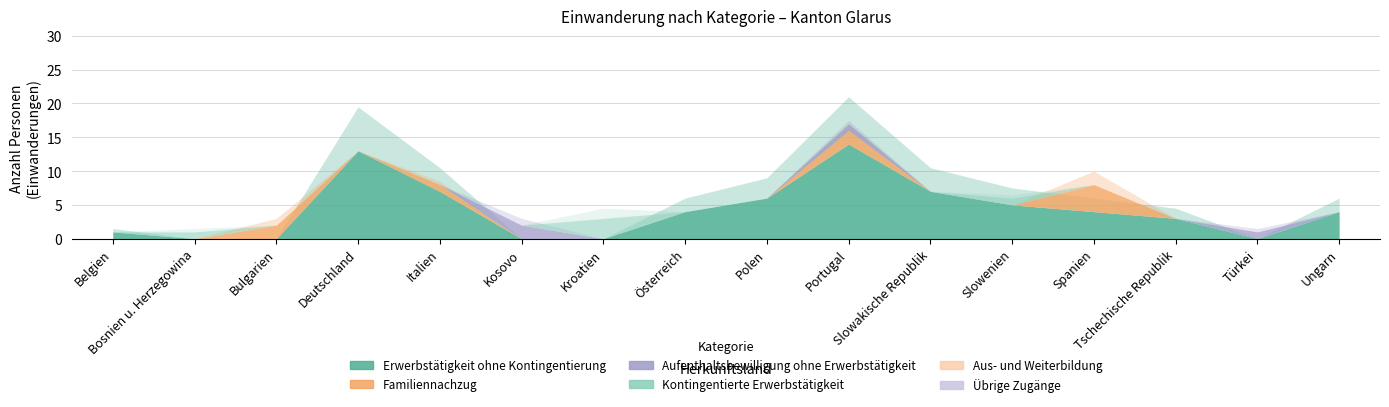

Between which two adjacent categories do Aufenthaltsbewilligung ohne Erwerbstätigkeit and Erwerbstätigkeit ohne Kontingentierung first intersect?

Italien and Kosovo